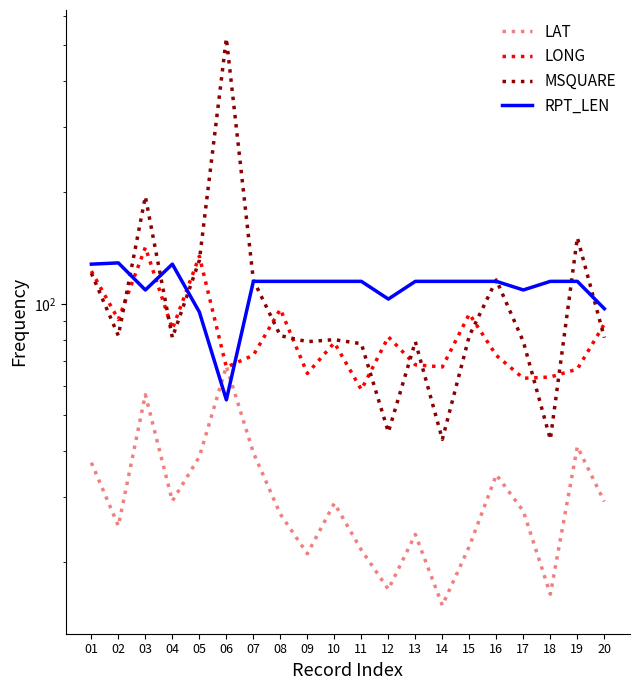

Which series has the largest total across all categories?

MSQUARE